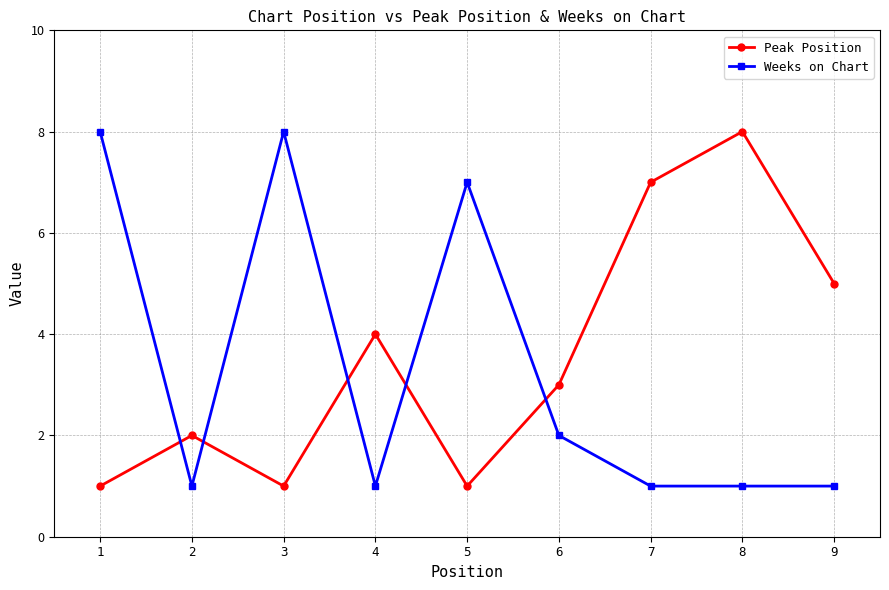

What is the value of the Peak Position point at the 5th from the left?

1